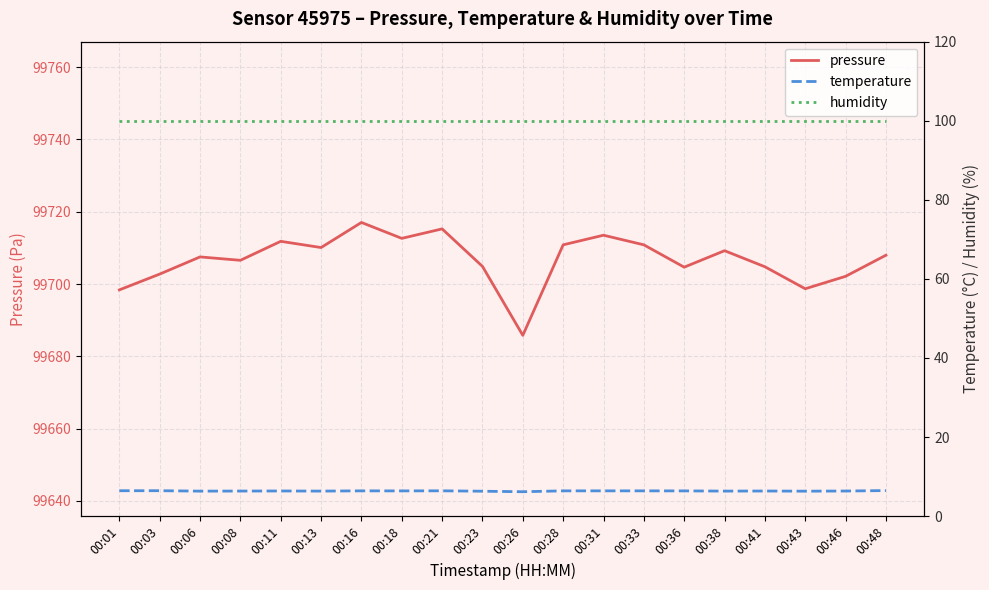

Where is temperature nearest to the value 6?

00:26